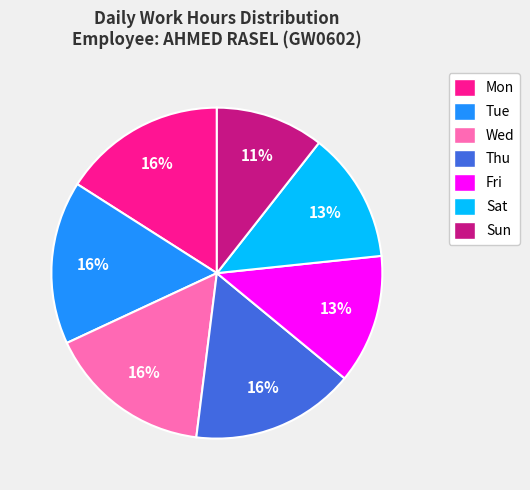

To the nearest percent, what percentage of the pie is Fri?

13%